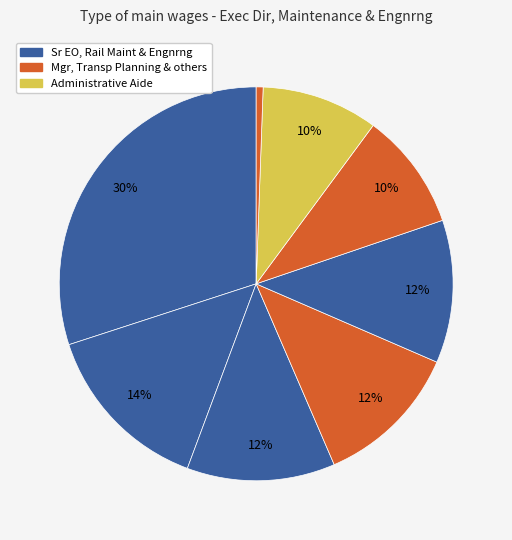

Which slice is the largest?

Sr EO, Rail Maint & Engnrng